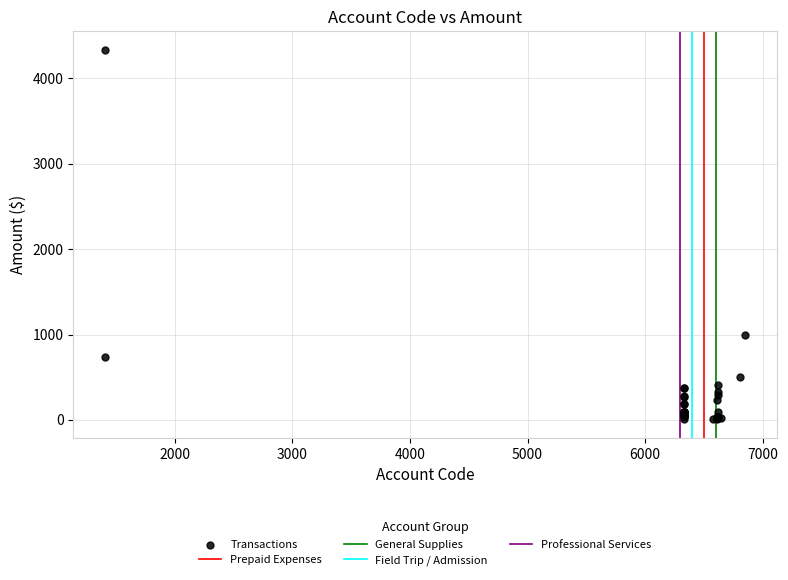

What Y value in the scatter plot is closest to 2171?

1000.0